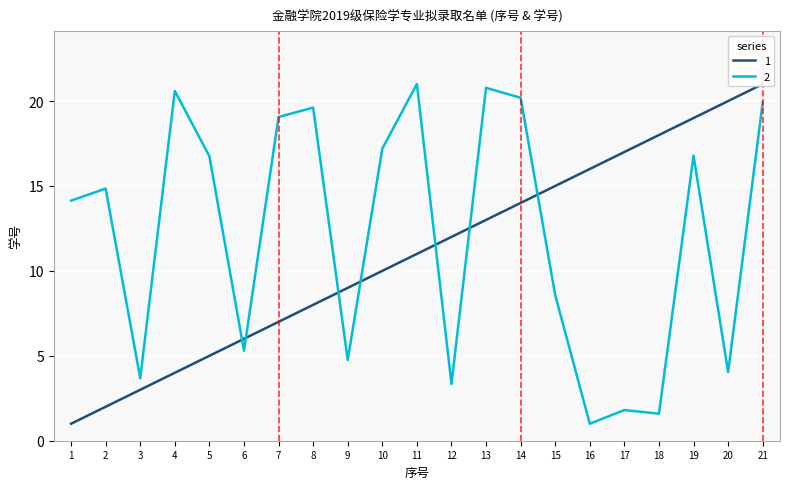

List the series in order of their overall mean, highest first.

2, 1